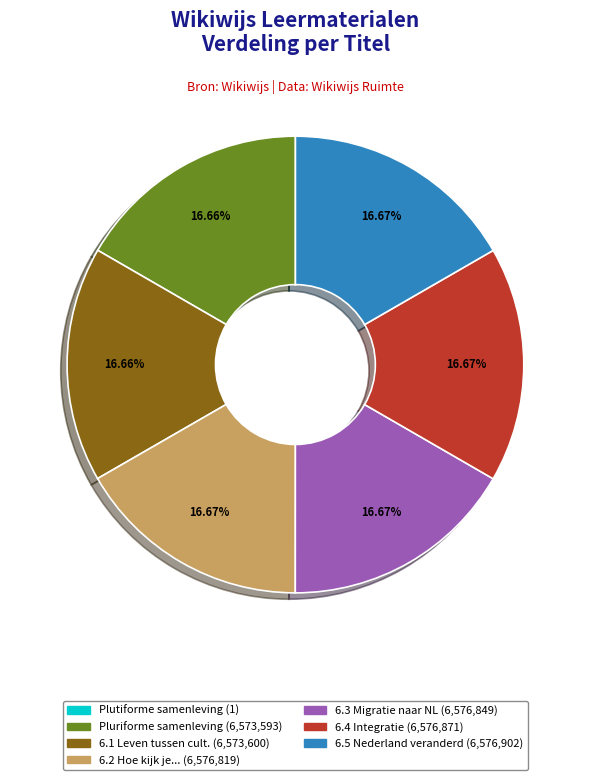

Does any single category account for the majority?

No